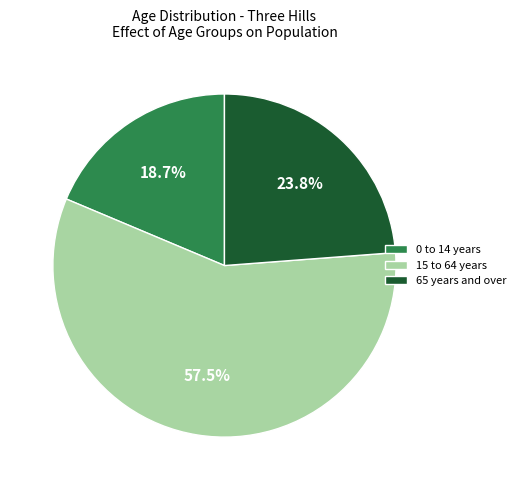

Rank the categories by value from highest to lowest.

15 to 64 years, 65 years and over, 0 to 14 years